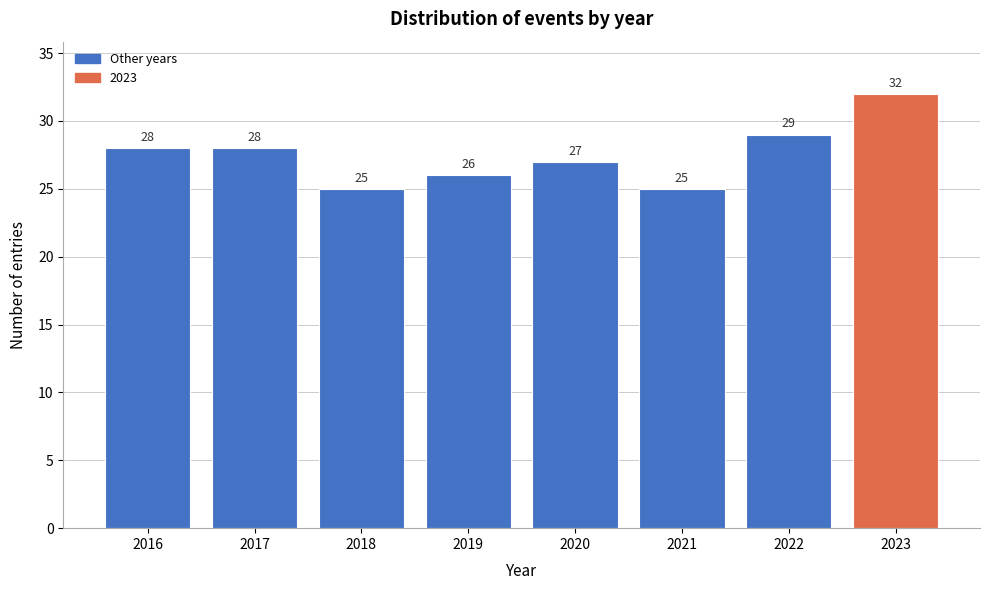

Reading left to right, transcribe this chart: for each bar, give the range it covers on the x-axis and its height.

2015.5 to 2016.5: 28
2016.5 to 2017.5: 28
2017.5 to 2018.5: 25
2018.5 to 2019.5: 26
2019.5 to 2020.5: 27
2020.5 to 2021.5: 25
2021.5 to 2022.5: 29
2022.5 to 2023.5: 32